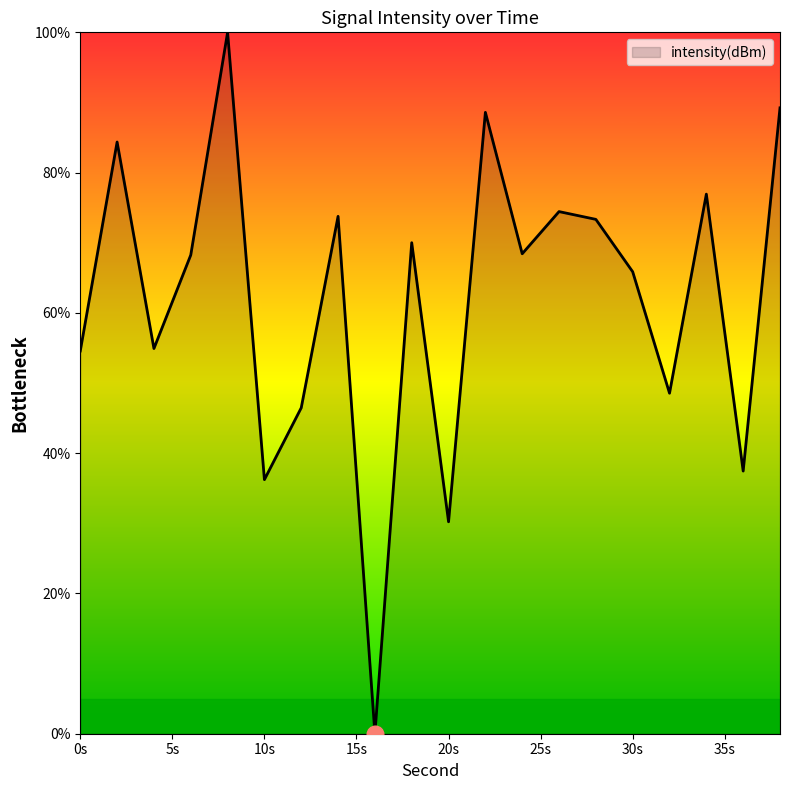

What is the greatest value displayed?

100.0